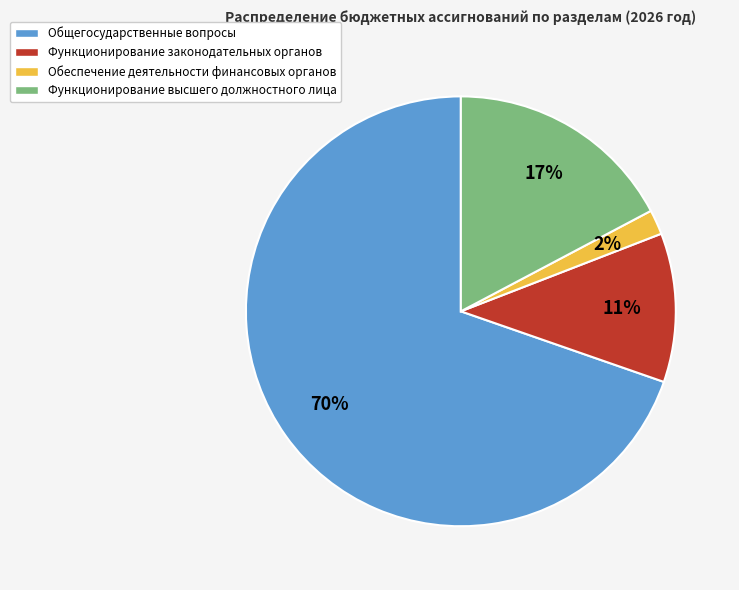

Which category has the smallest portion of the pie?

Обеспечение деятельности финансовых органов